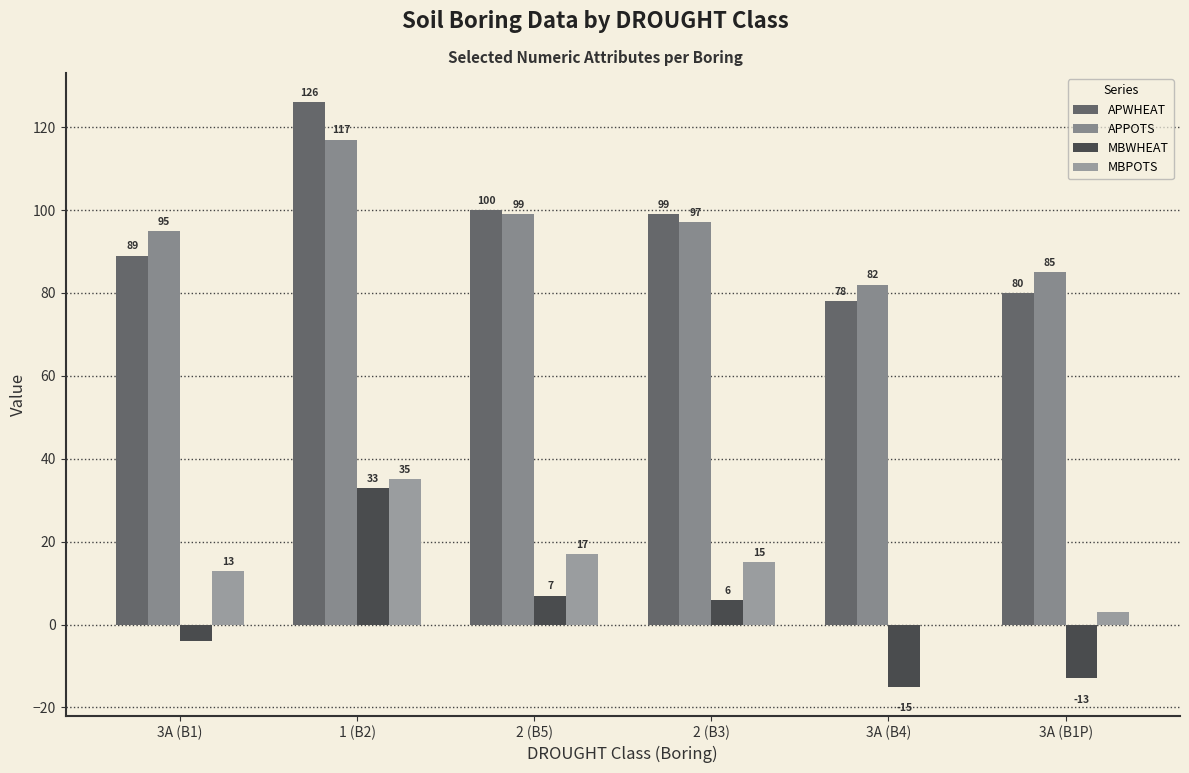

Which has a higher value, 3A (B1) or 3A (B4)?

3A (B1)